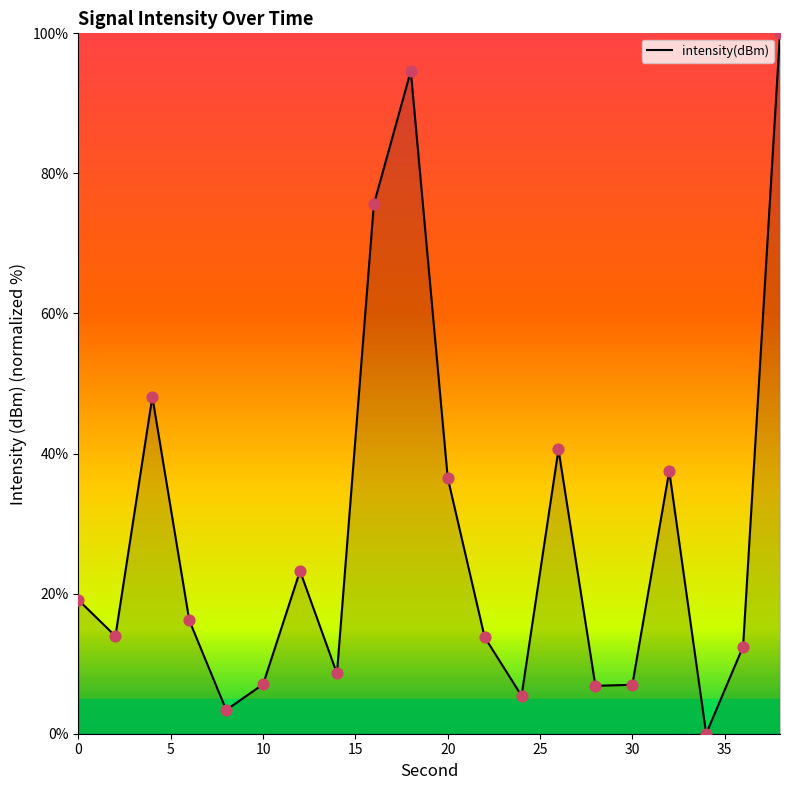

What is the difference between the maximum and minimum values?

100.0